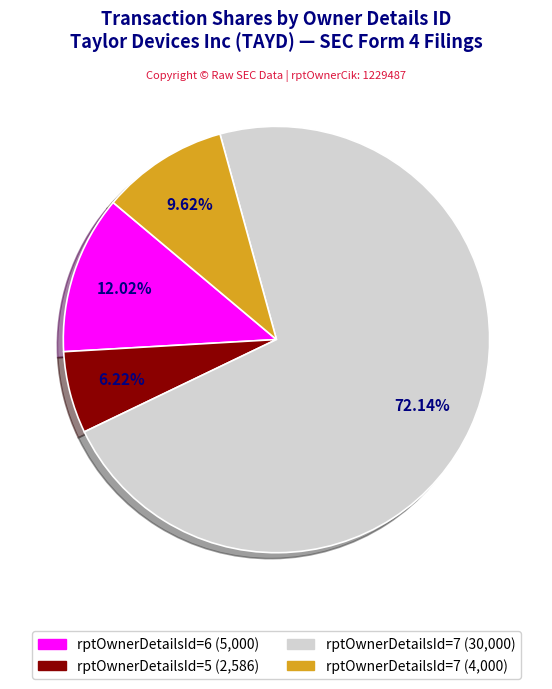

Is there a majority slice in this chart?

Yes